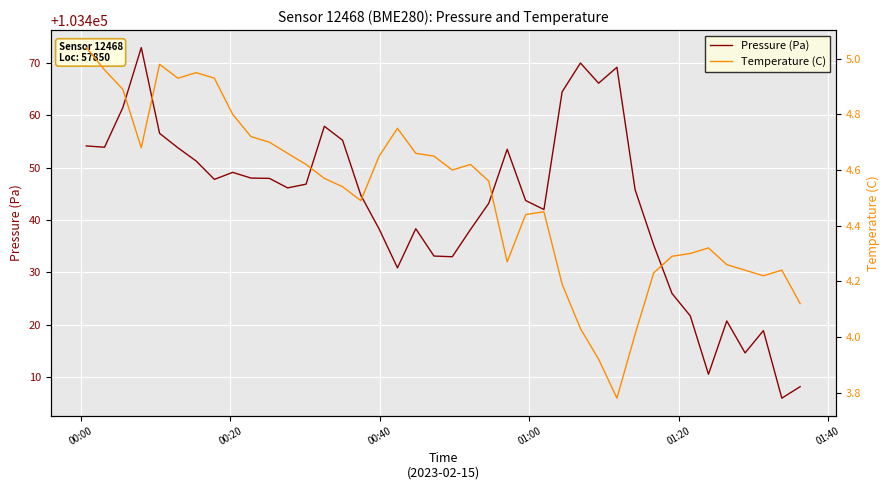

Which series has the largest total across all categories?

Pressure (Pa)